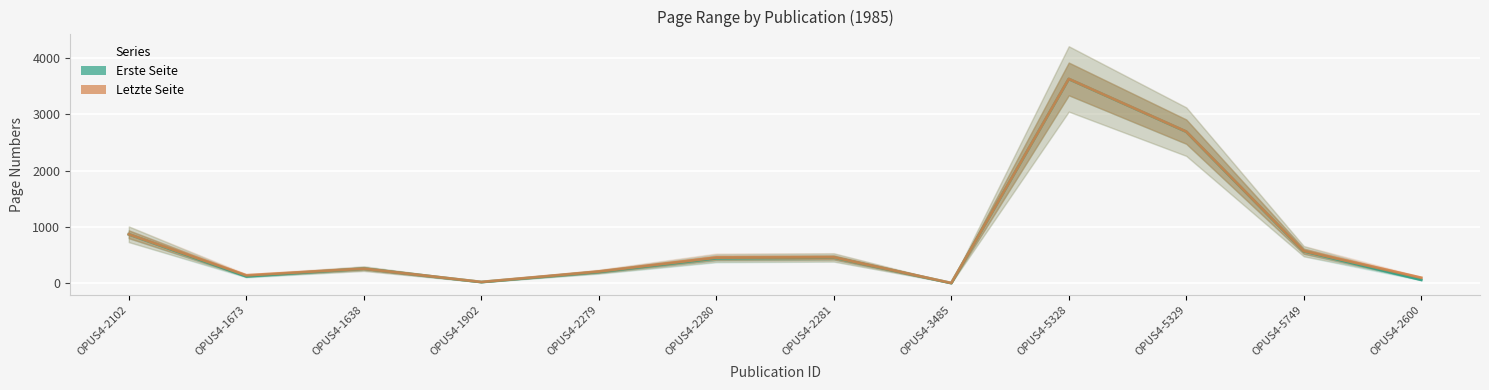

Which series has the widest spread of values?

Erste Seite